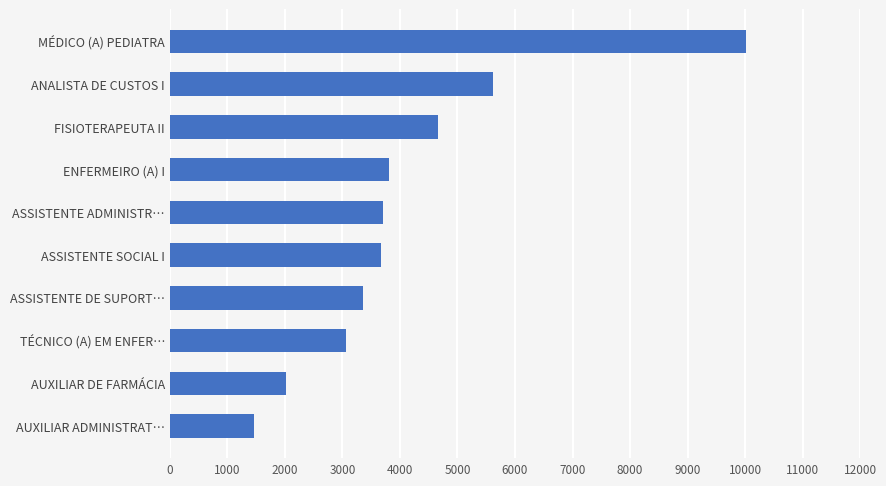

The chart shows a value of 9681.9 at ANALISTA DE CUSTOS I. True or false?

False